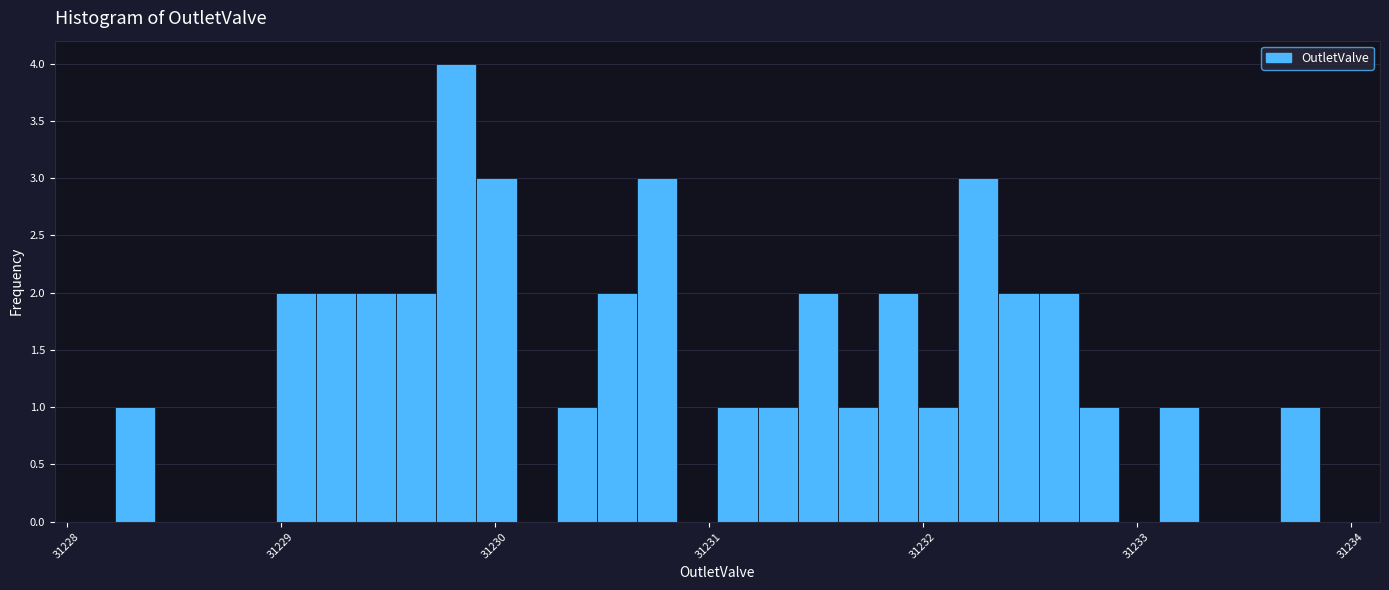

Around what value on the x-axis is the tallest bar? Give the approximate position of its centre, as read against the axis.

31229.8